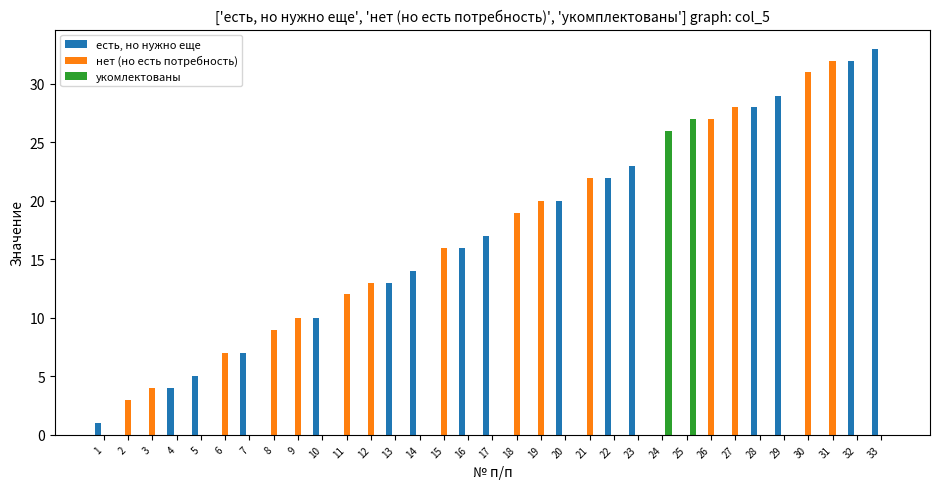

Which series has the largest total across all categories?

есть, но нужно еще